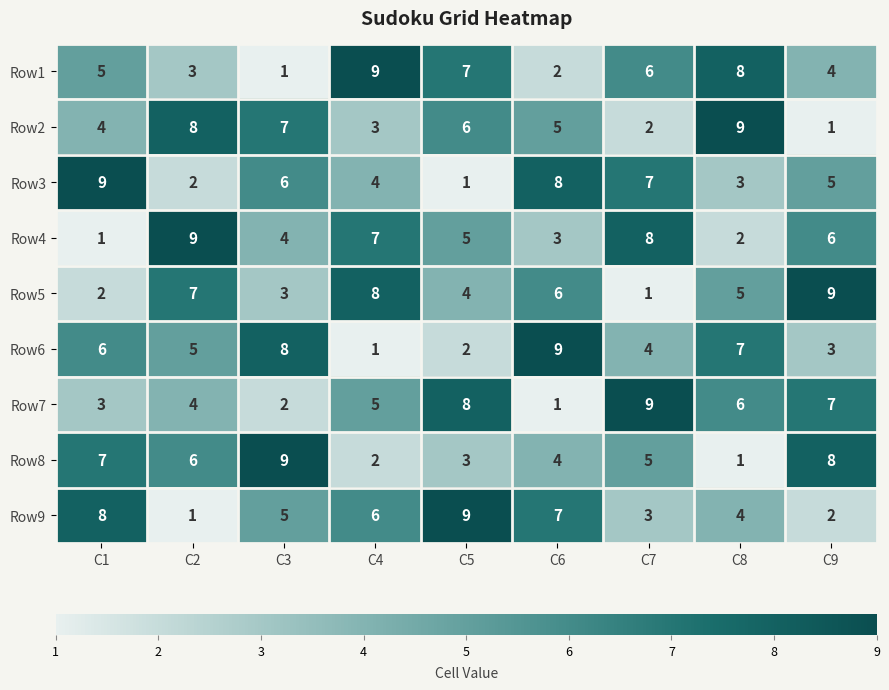

How many categories are shown in the chart?

9